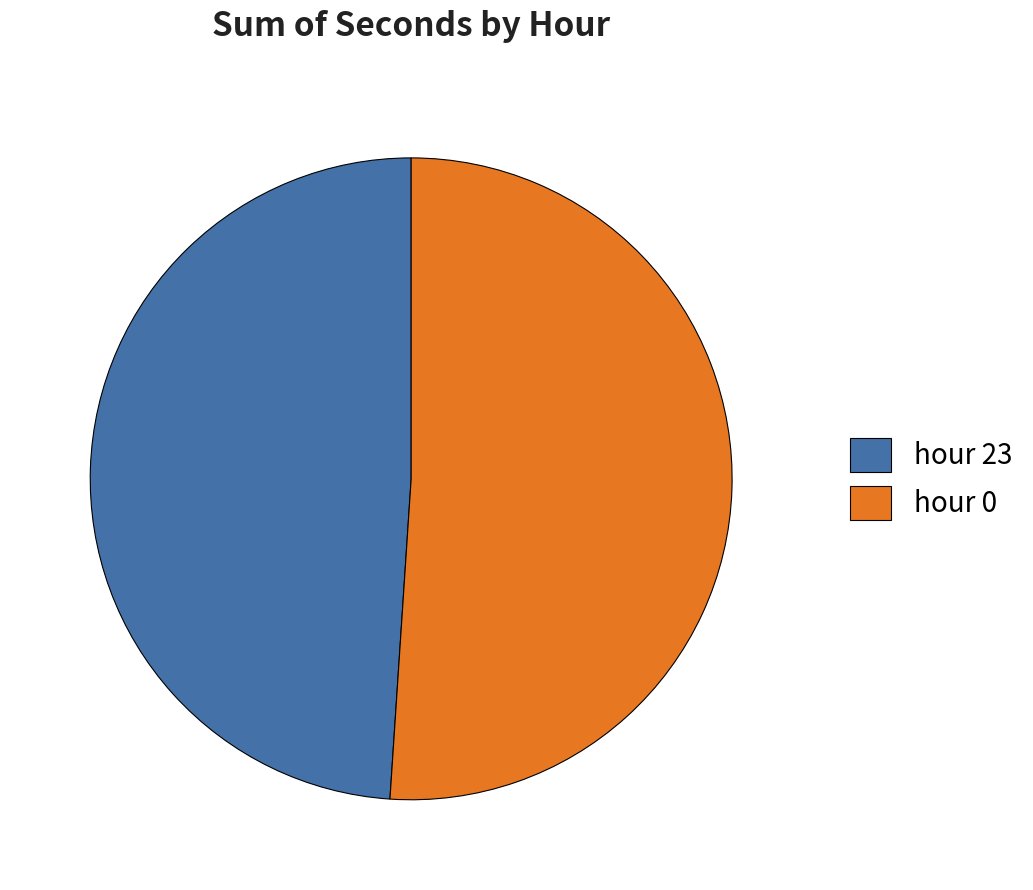

Is it true that hour 0 is 51% of the pie?

True